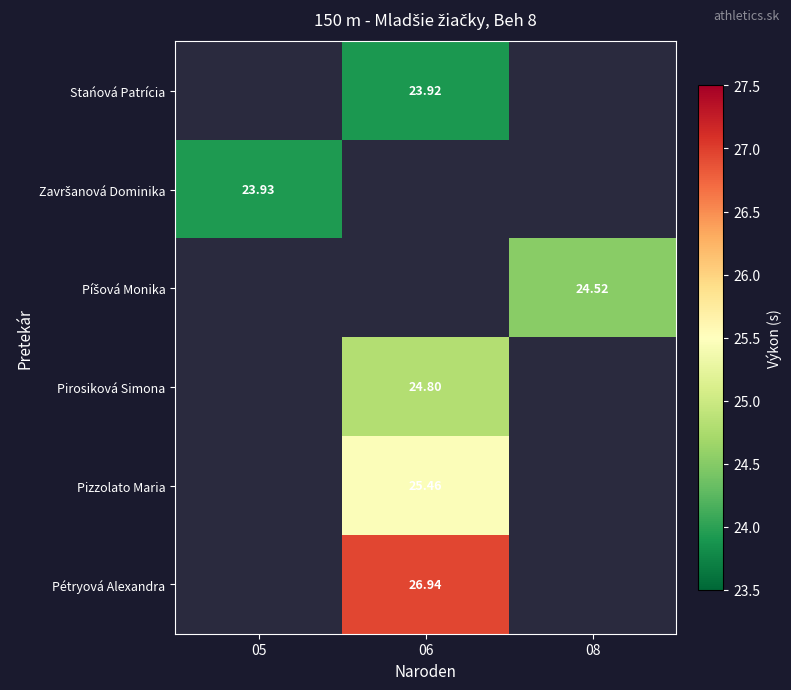

How many positive values does the Pizzolato Maria series have?

1